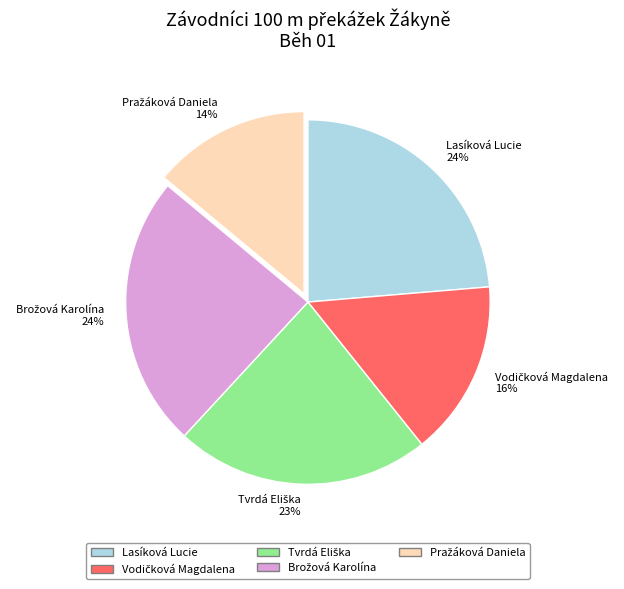

To the nearest percent, what portion does Lasíková Lucie 24% represent?

24%